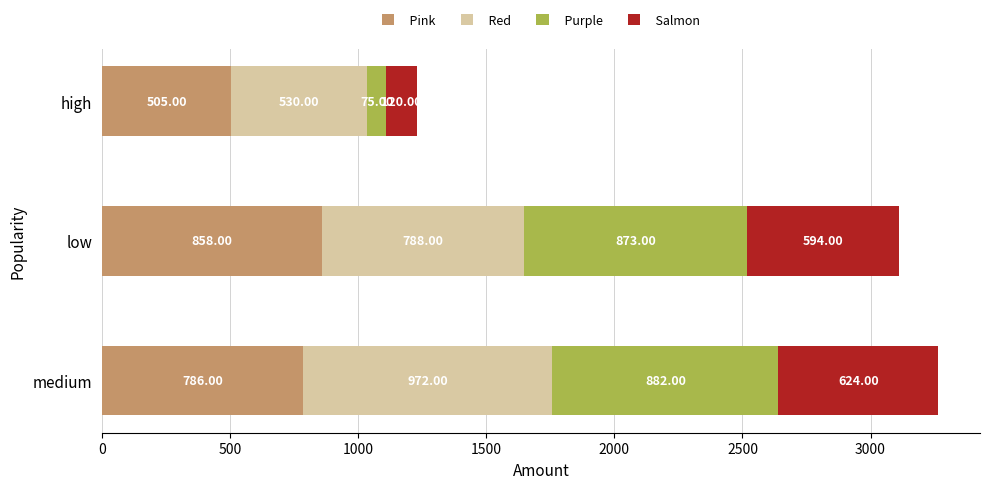

At which label is Pink closest to 681?

medium